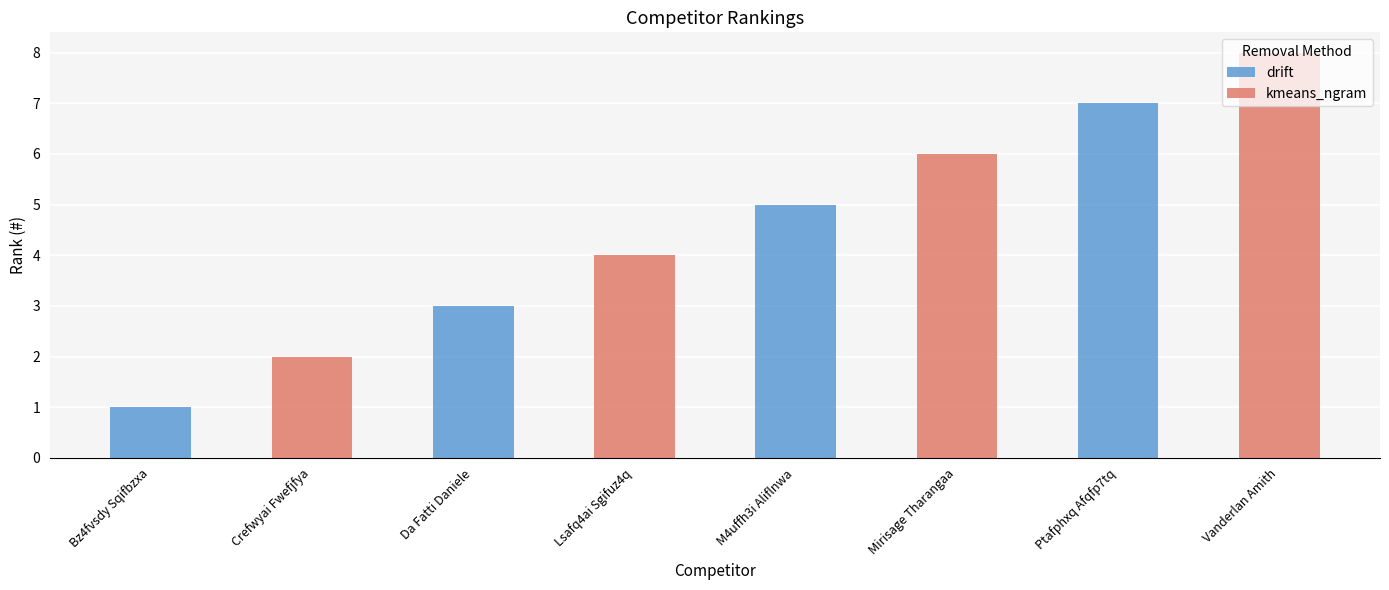

The drift series shows 7 at Ptafphxq Afqfp7tq. True or false?

True